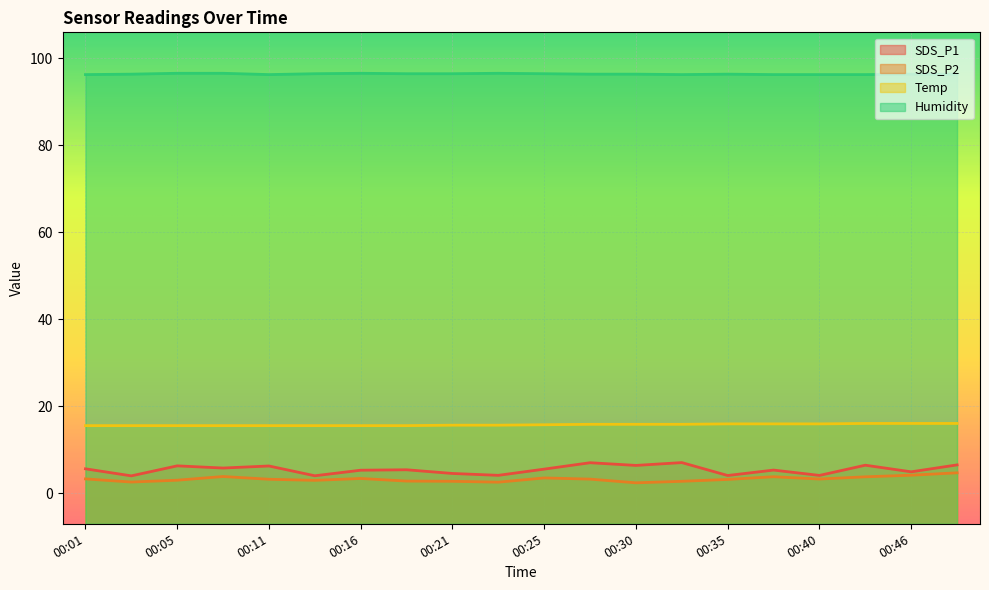

Reading left to right, transcribe all the data shown in this chart.

SDS_P1: 5.6	4.0	6.2	5.8	6.2	4.0	5.2	5.3	4.5	4.1	5.5	7.0	6.3	7.0	4.0	5.3	4.0	6.4	4.9	6.5
SDS_P2: 3.2	2.5	3.0	3.8	3.2	2.9	3.4	2.8	2.7	2.5	3.5	3.2	2.4	2.7	3.1	3.8	3.2	3.7	4.1	4.7
Temp: 15.5	15.5	15.5	15.5	15.5	15.5	15.5	15.5	15.6	15.6	15.7	15.8	15.8	15.8	15.9	15.9	15.9	16.0	16.0	16.0
Humidity: 96.2	96.3	96.5	96.5	96.2	96.4	96.5	96.4	96.4	96.5	96.4	96.3	96.3	96.2	96.3	96.2	96.2	96.2	96.3	96.3